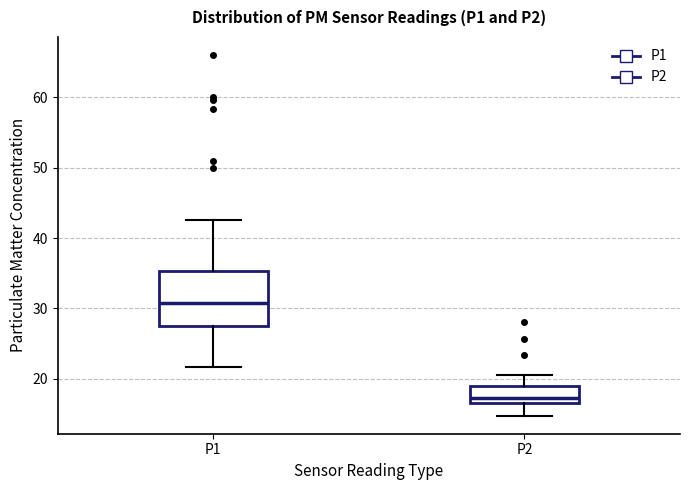

Which box's median line is the lowest?

P2